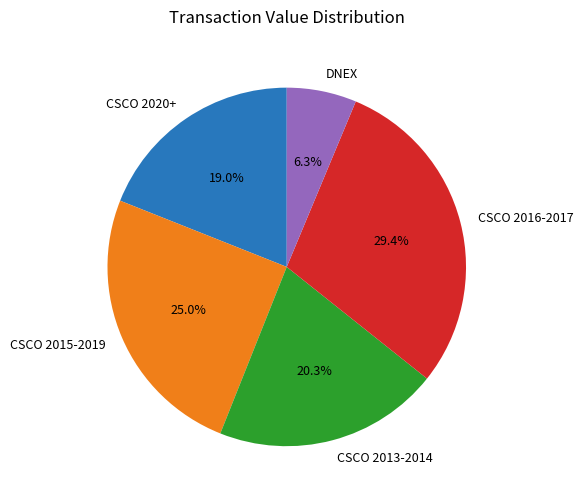

To the nearest percent, what is the difference between the largest and smallest slice percentages?

23%